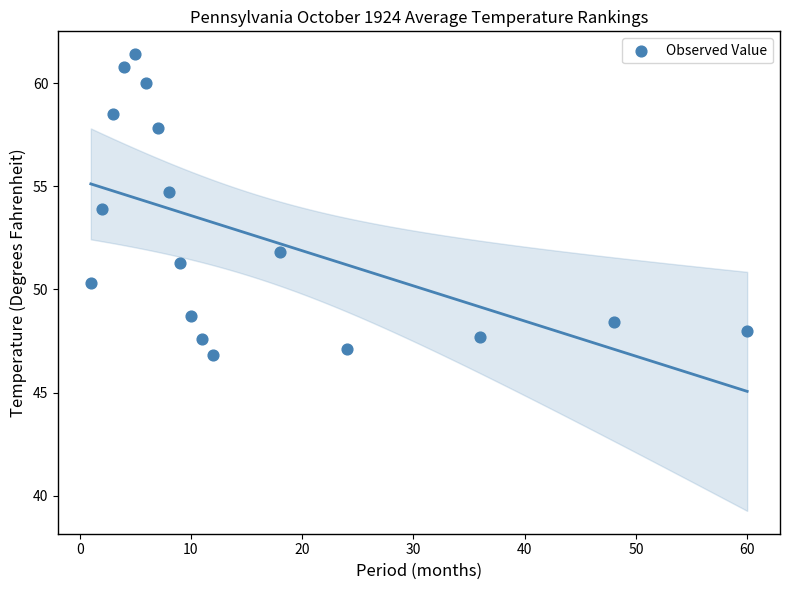

What is the range of X values (max minus min)?

59.0